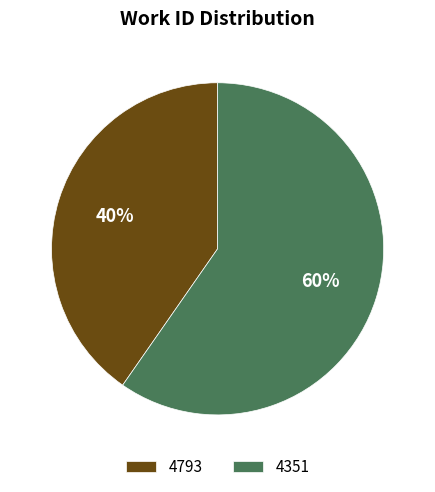

Do 4793 and 4351 together represent more than half of the pie?

Yes